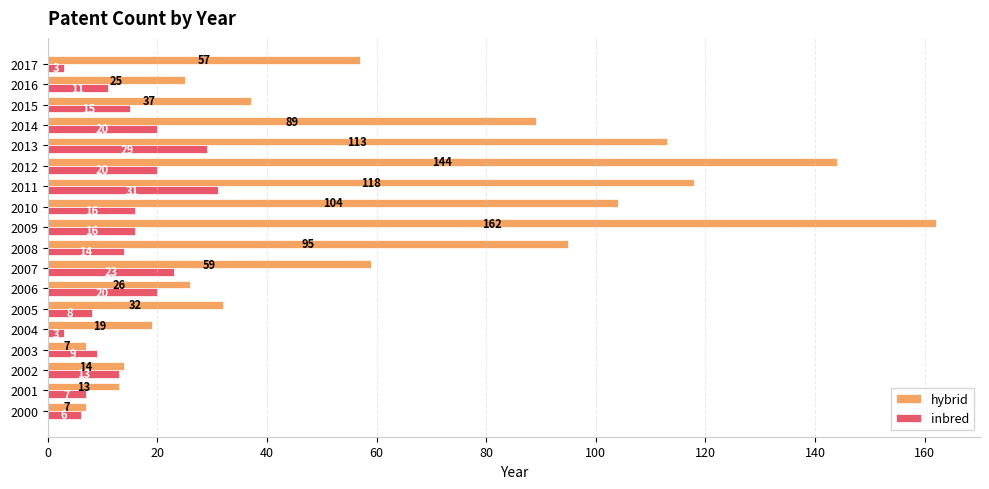

What are all the series names shown in the legend?

hybrid, inbred